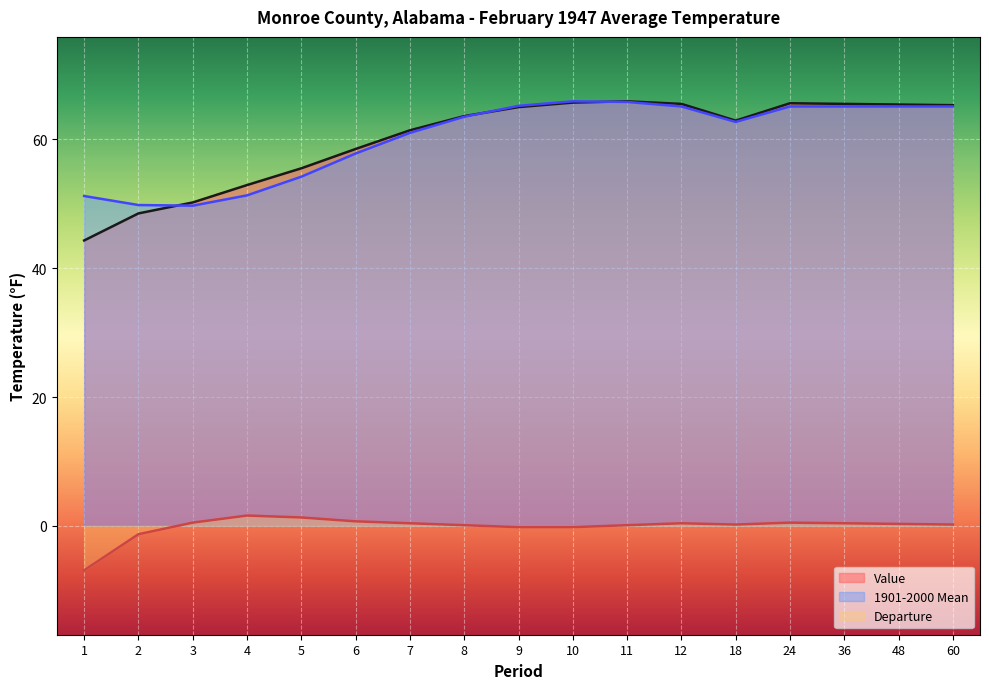

True or false: Departure and 1901-2000 Mean intersect in this chart.

False